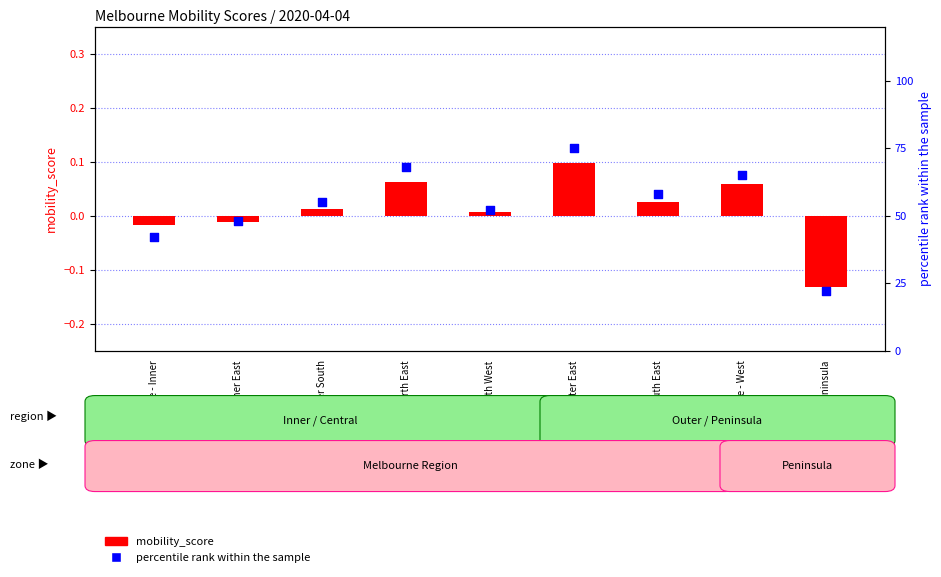

Is the value of mobility_score at Melbourne - Inner greater than the value of percentile rank within the sample at Melbourne - North West?

No